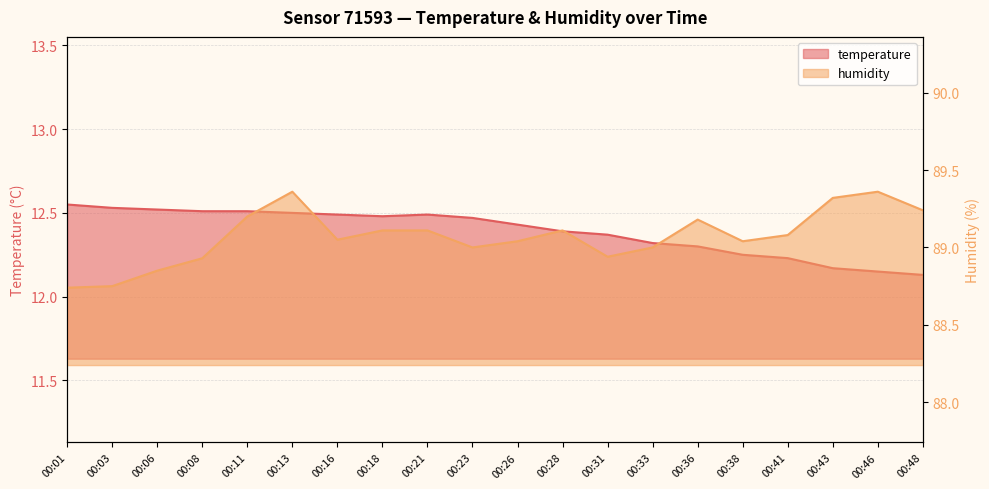

True or false: temperature and humidity intersect in this chart.

False